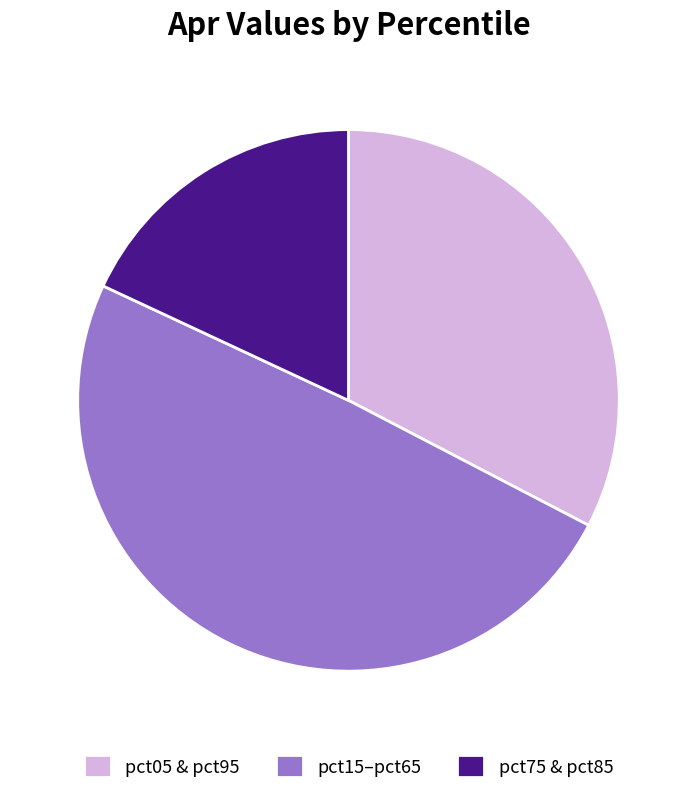

True or false: pct05 & pct95 accounts for 33% of the total.

True